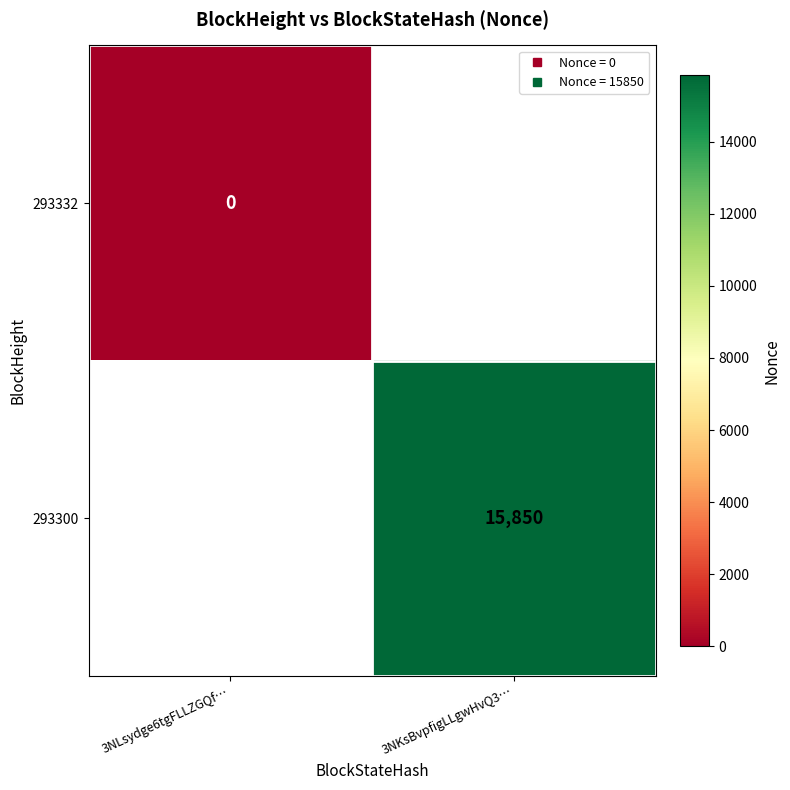

Rank the series by their maximum value, from lowest to highest.

293332, 293300